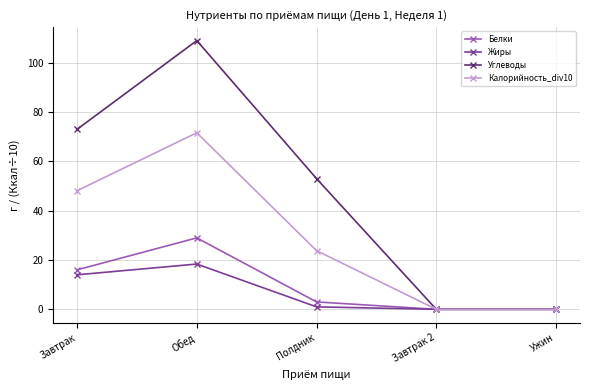

What position from the right is Завтрак?

5